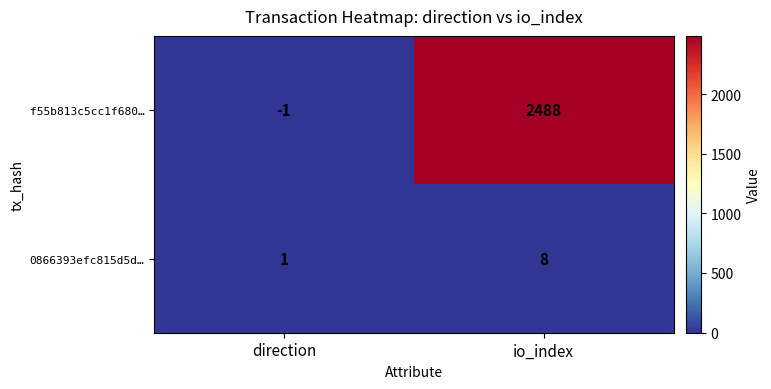

Between direction and io_index, which series saw the biggest shift?

f55b813c5cc1f680…